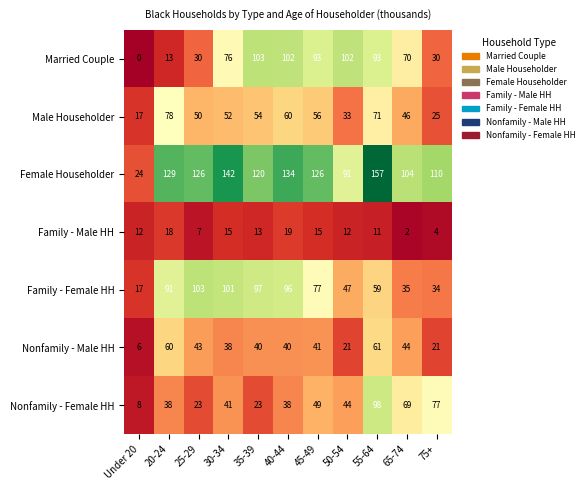

Rank the series at 65-74 from lowest to highest value.

Family - Male HH, Family - Female HH, Nonfamily - Male HH, Male Householder, Nonfamily - Female HH, Married Couple, Female Householder